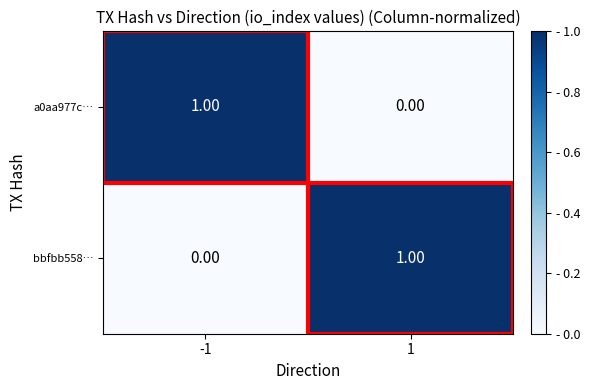

Rank the series at -1 from highest to lowest value.

a0aa977c…, bbfbb558…